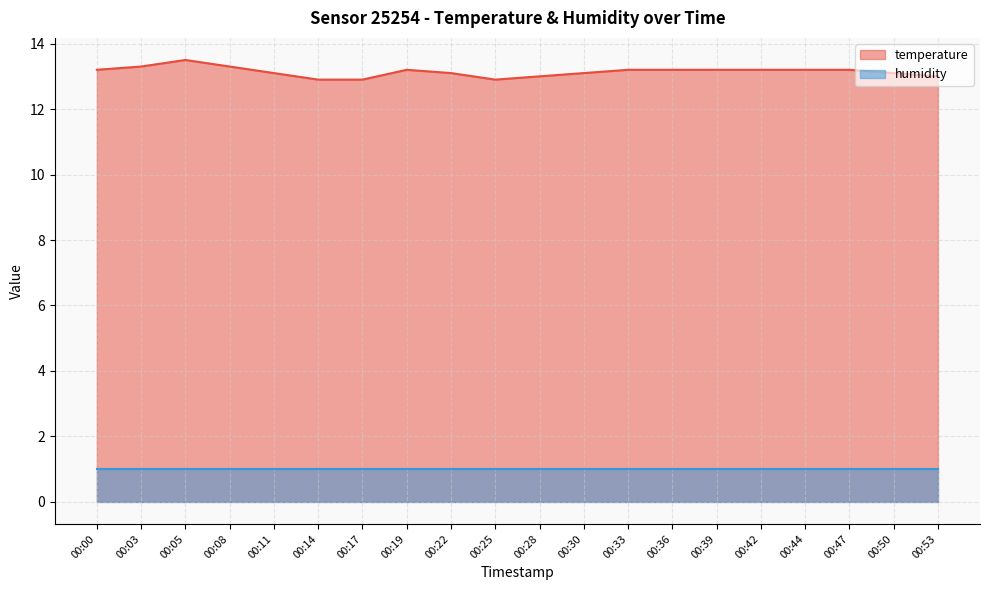

Which has a higher value, 00:33 or 00:19?

00:33